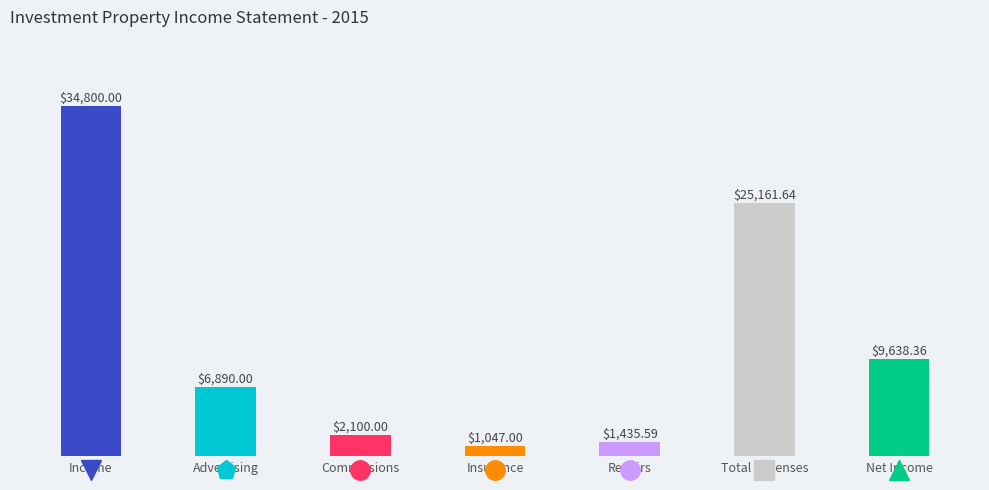

Does the chart contain any negative values?

No